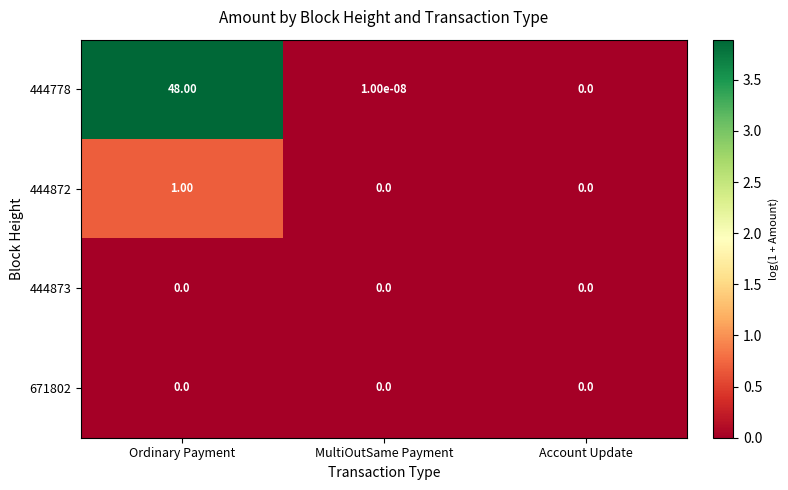

How many data points does each series have?

3